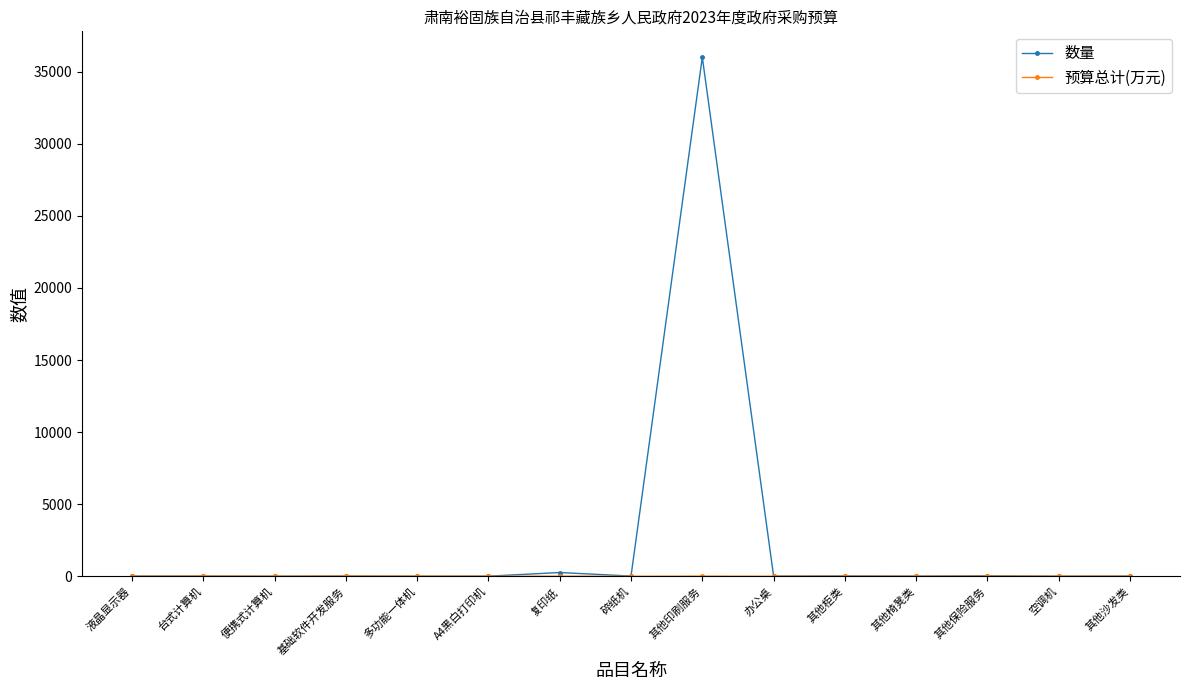

What is the label of the 9th point from the right?

复印纸